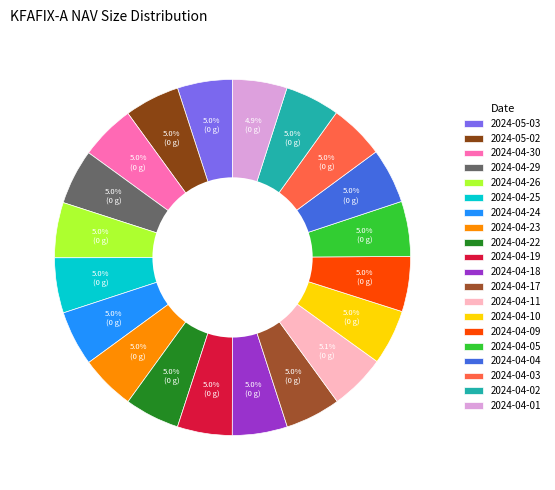

Is there any slice that represents more than half of the pie?

No